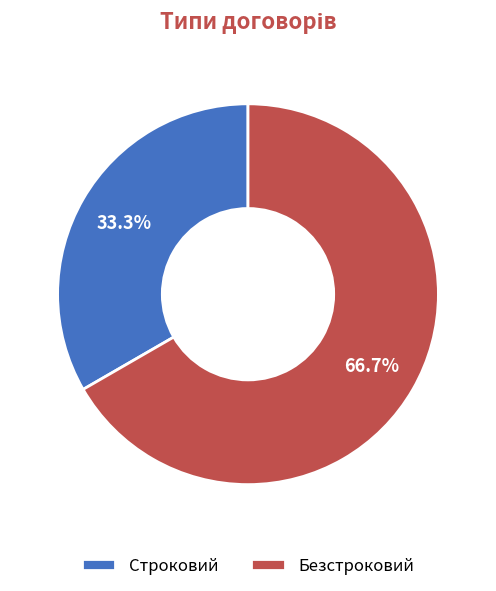

How many segments does this pie chart have?

2